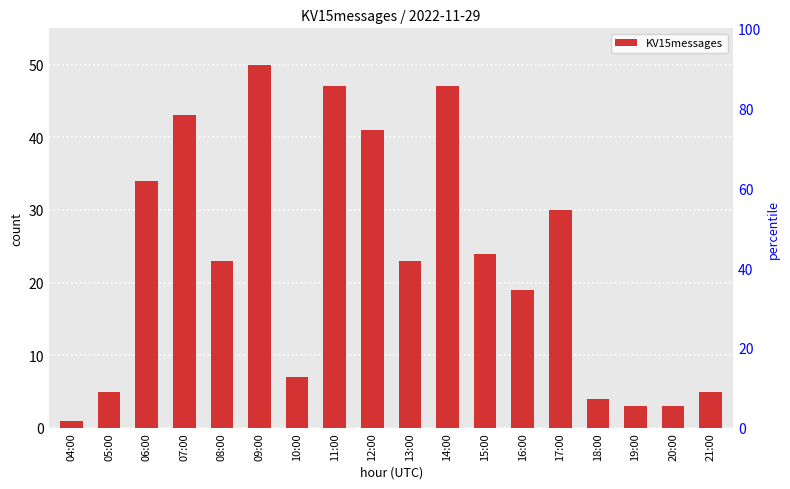

What is the sum of the values at 10:00 and 19:00?

10